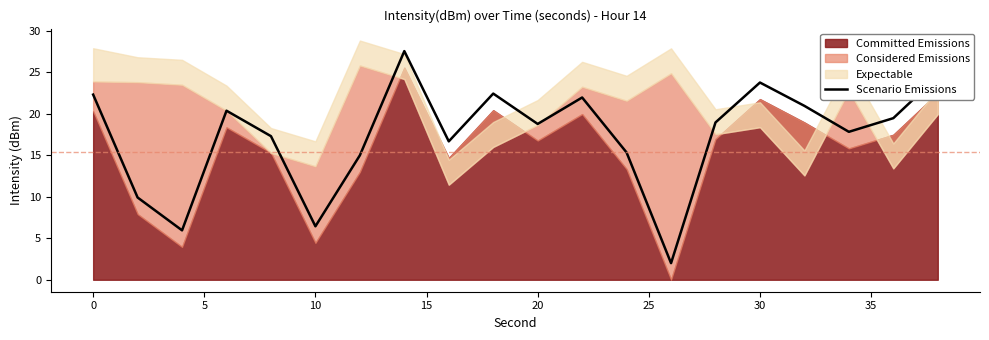

What is the lowest value of the Scenario Emissions series?

2.0